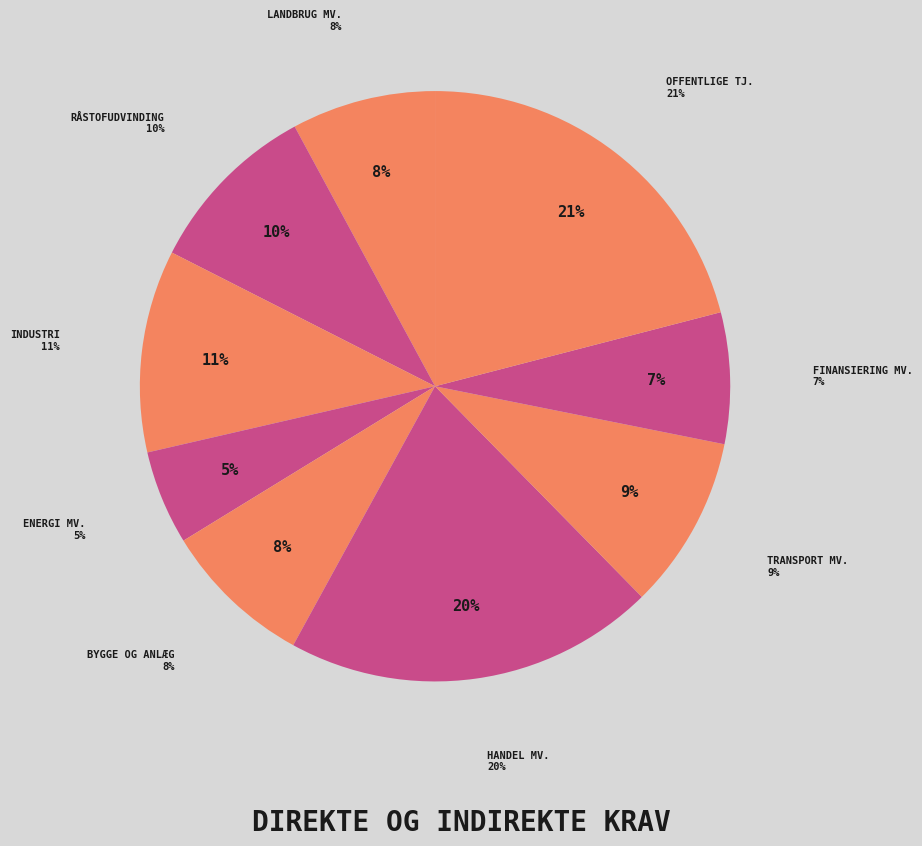

How much of the chart is everything except Råstofudvinding?

90.4%